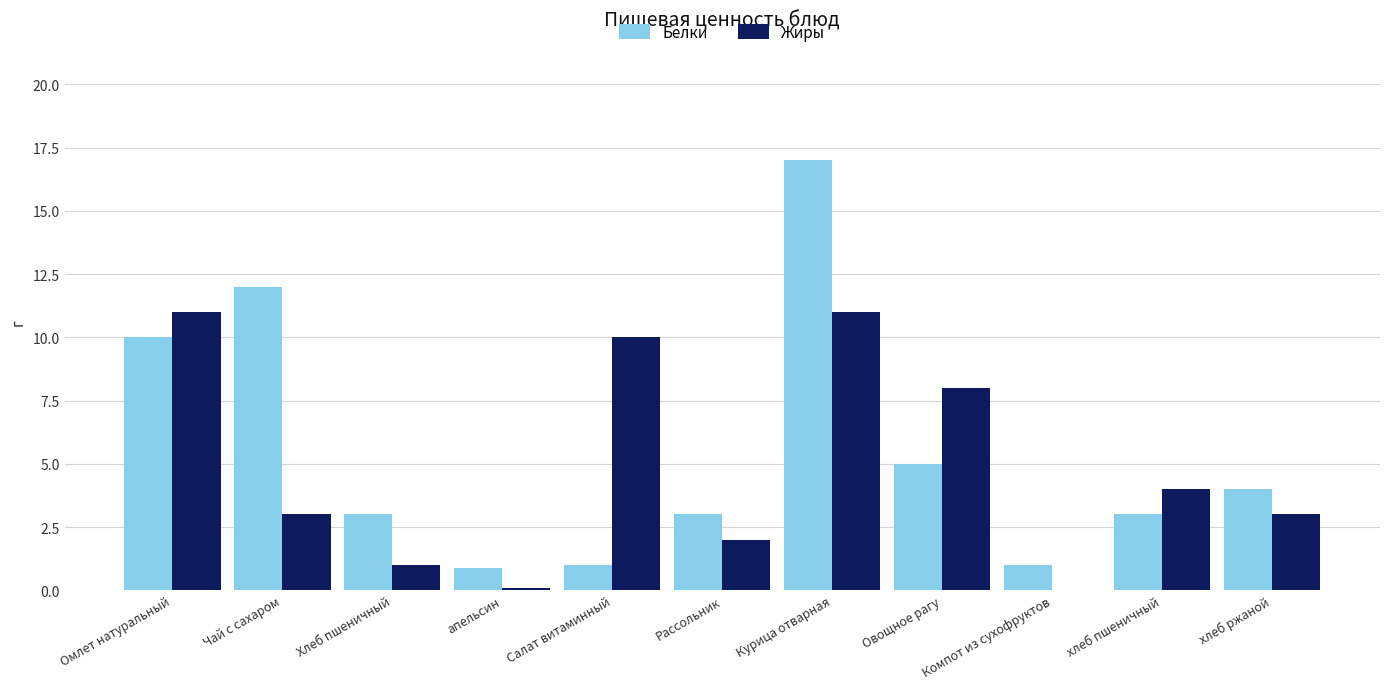

What are all the series names shown in the legend?

Белки, Жиры